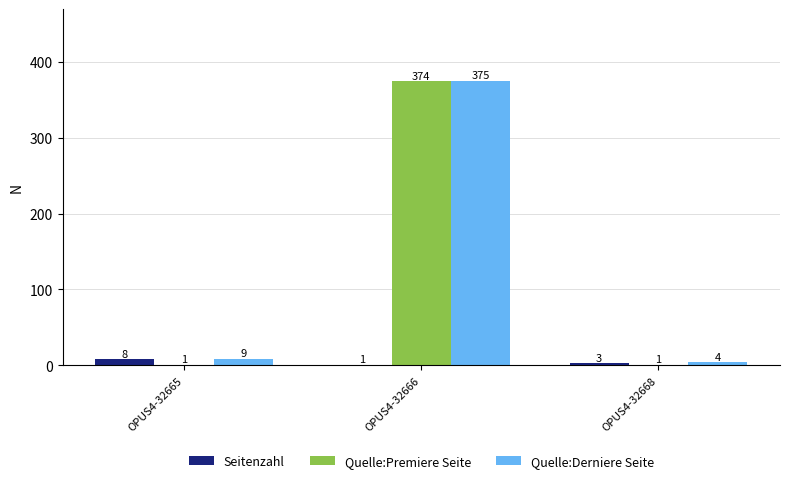

True or false: Seitenzahl has a value of 1 at OPUS4-32666.

True